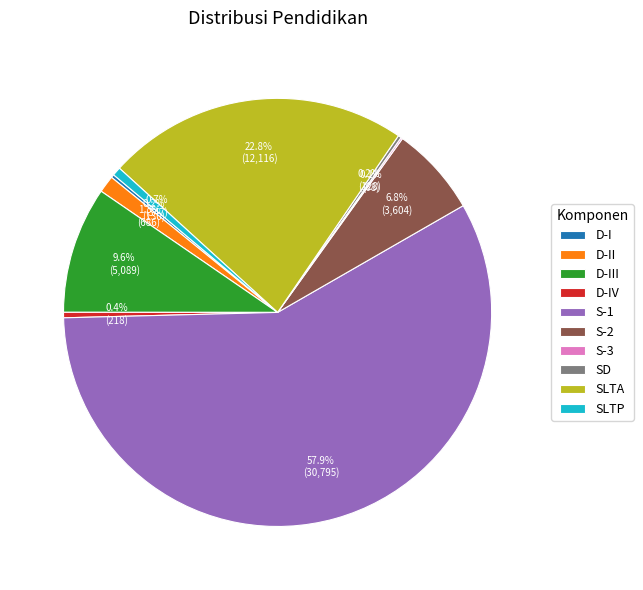

The S-1 slice represents 47% of the pie. True or false?

False